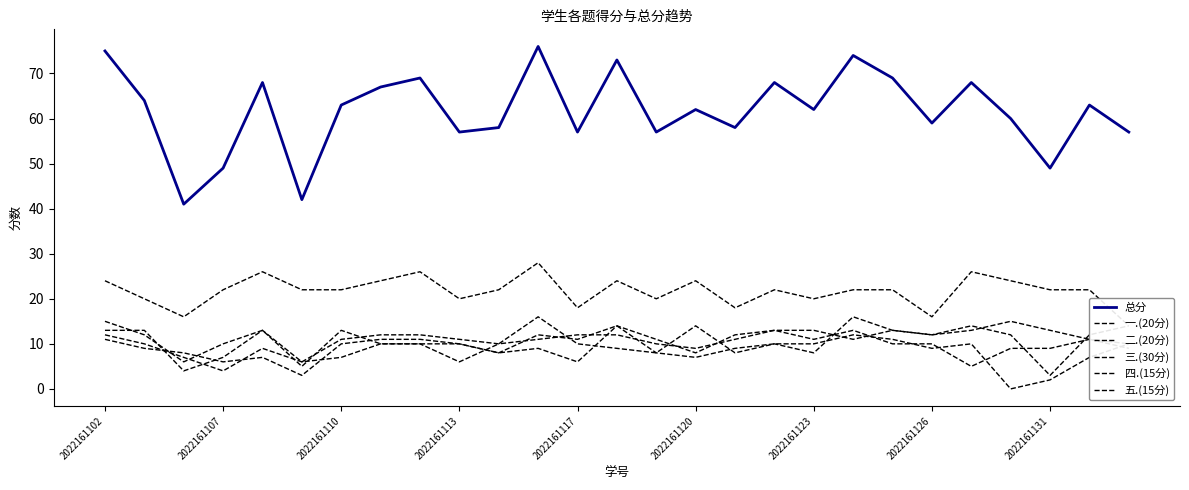

List the series in order of their peak value, highest first.

总分, 三.(30分), 二.(20分), 一.(20分), 四.(15分), 五.(15分)